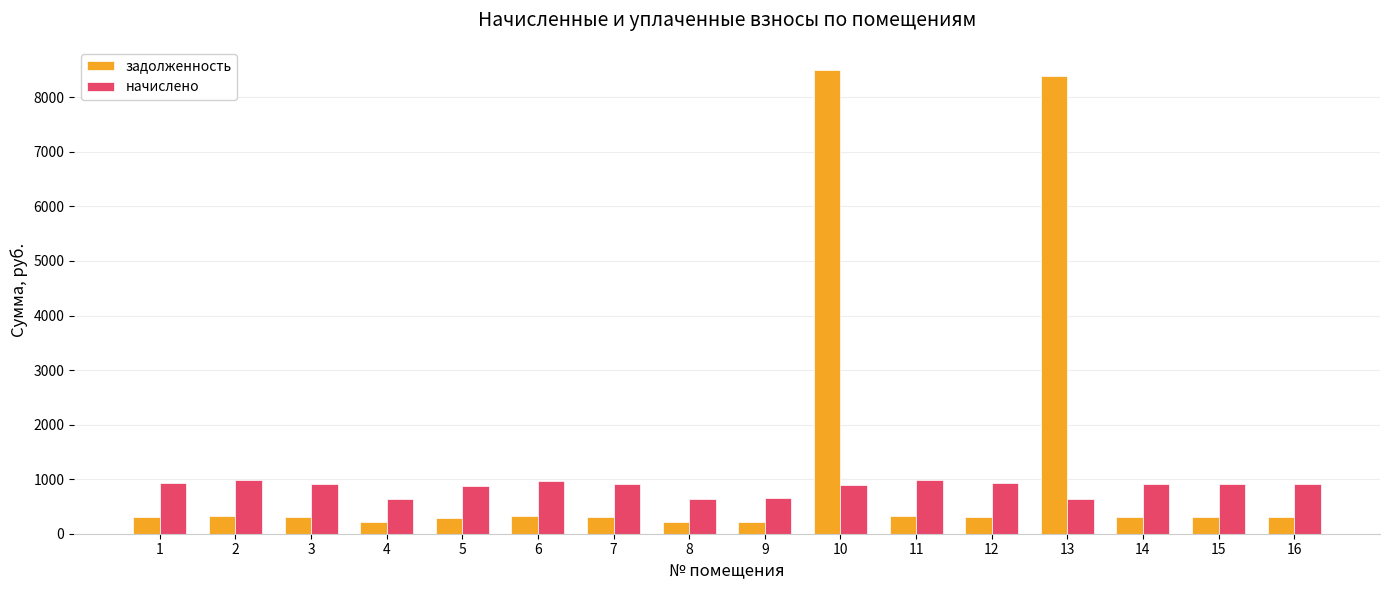

Rank the series by their average value, from highest to lowest.

задолженность, начислено